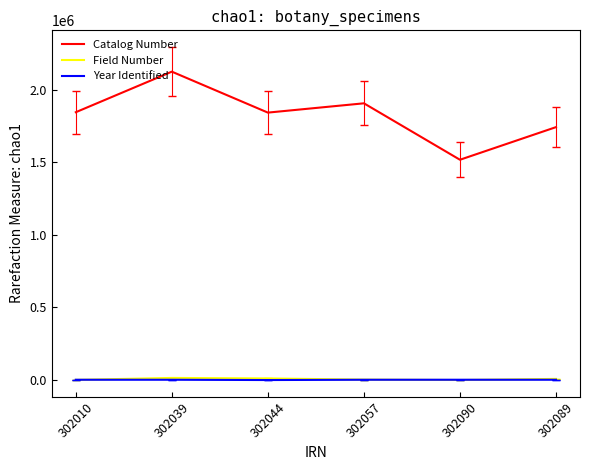

At which category is the sum across all series the highest?

302039